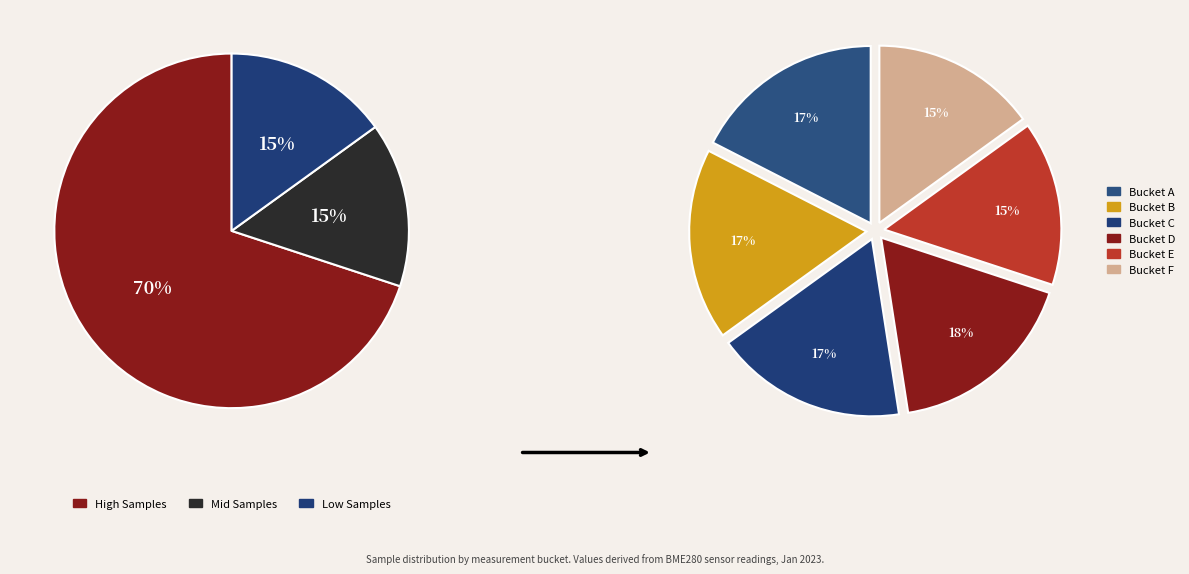

The 1 slice represents 15% of the pie. True or false?

False